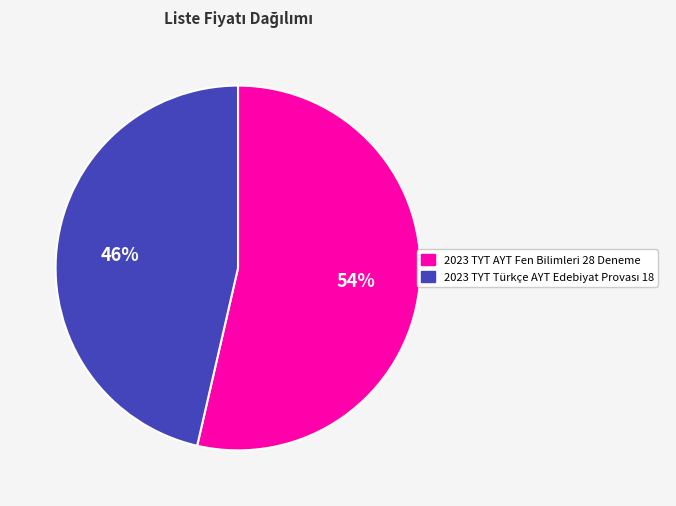

To the nearest percent, what is the average slice percentage?

50%